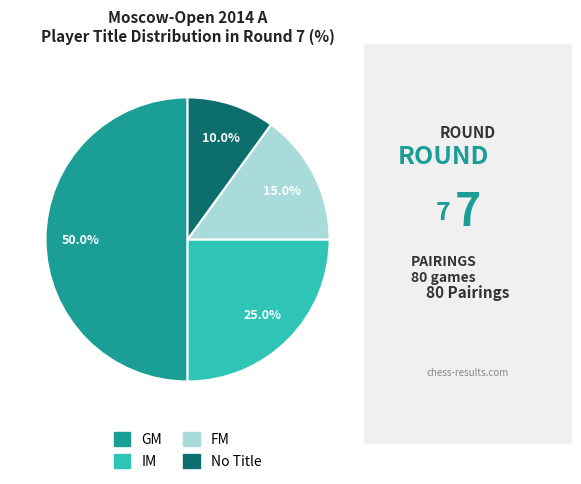

To the nearest percent, what is the difference between the largest and smallest slice percentages?

40%